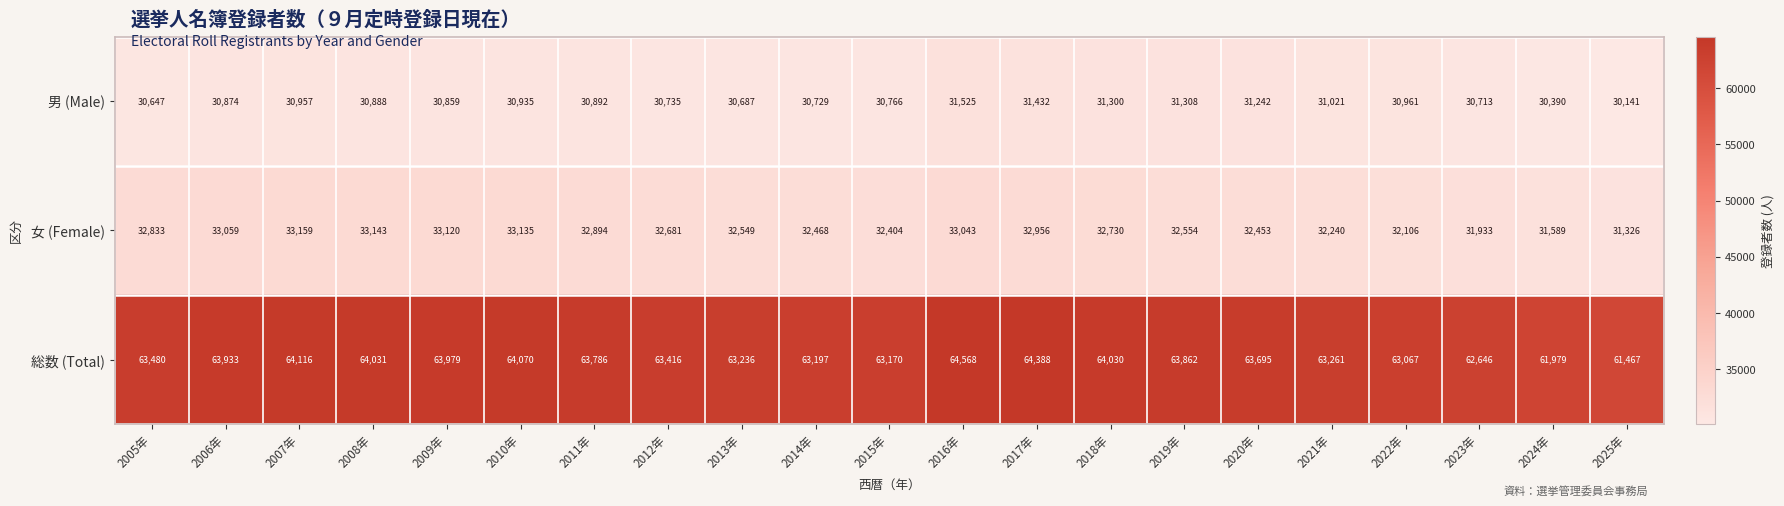

What is the sum of the 総数 (Total) values at 2009年 and 2024年?

125958